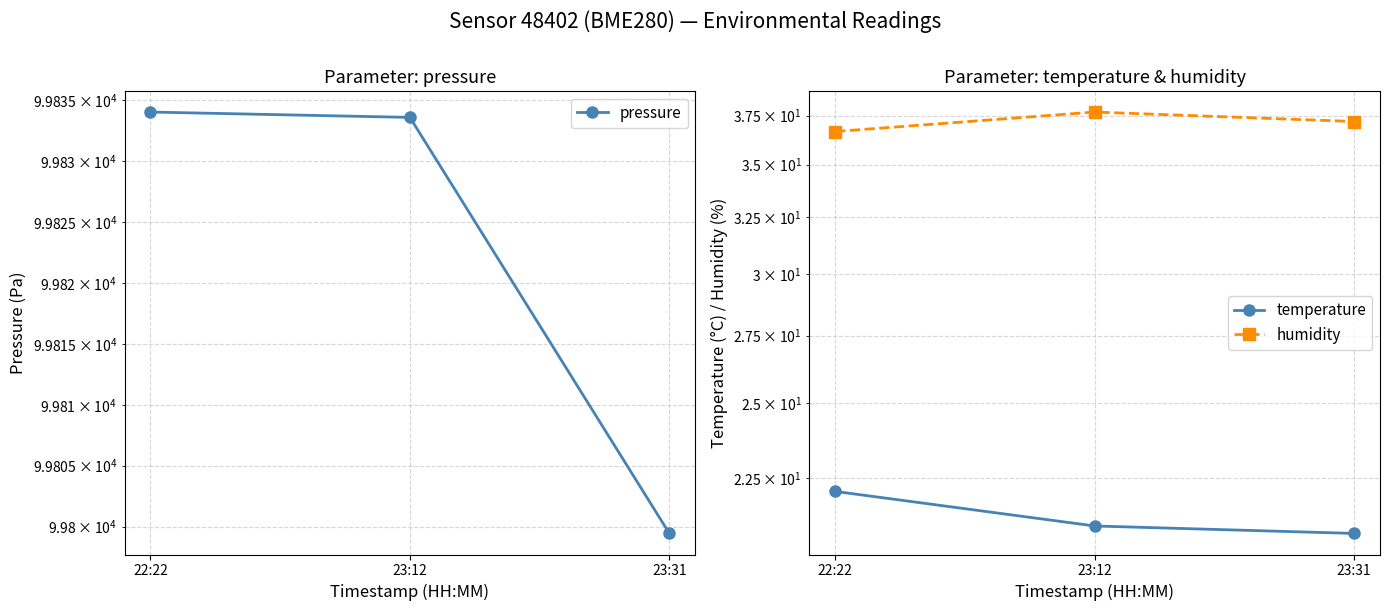

Which category has the highest value in the temperature series?

22:22